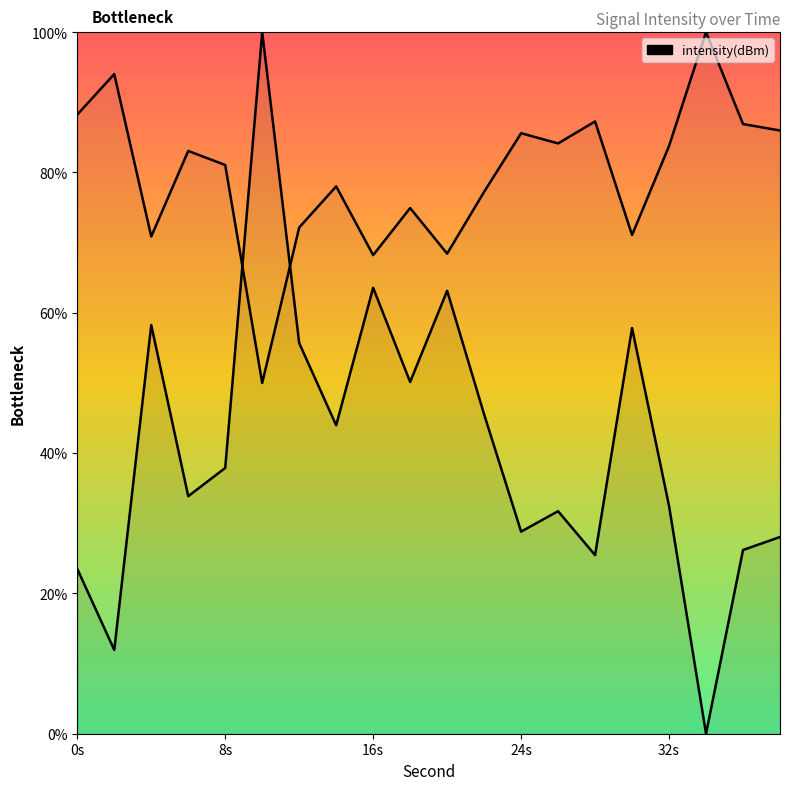

Where is the first local minimum?

2